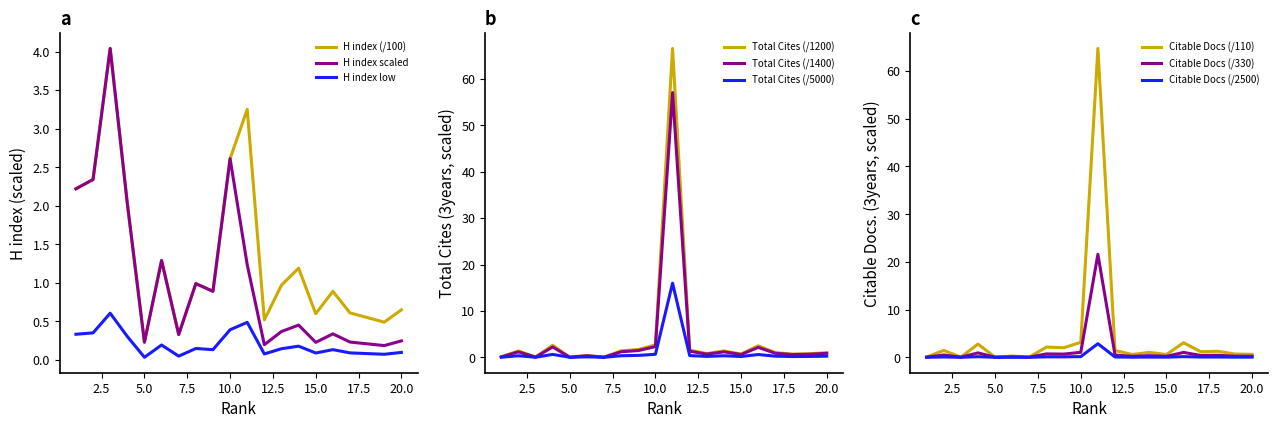

True or false: Citable Docs. (3years) and Total Docs. (3years) intersect in this chart.

False